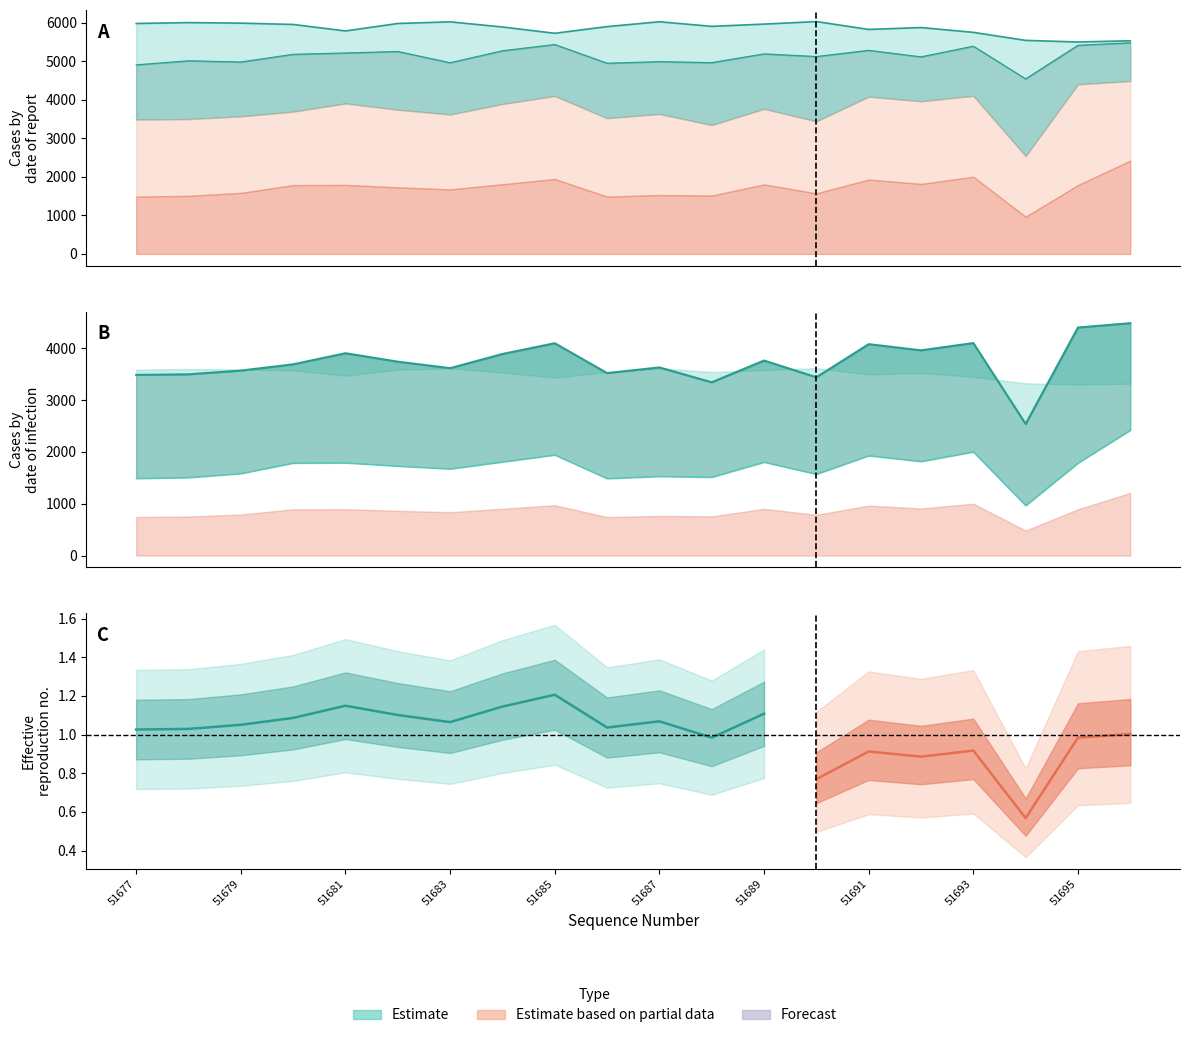

At which category does Low Count reach its first local peak?

51681